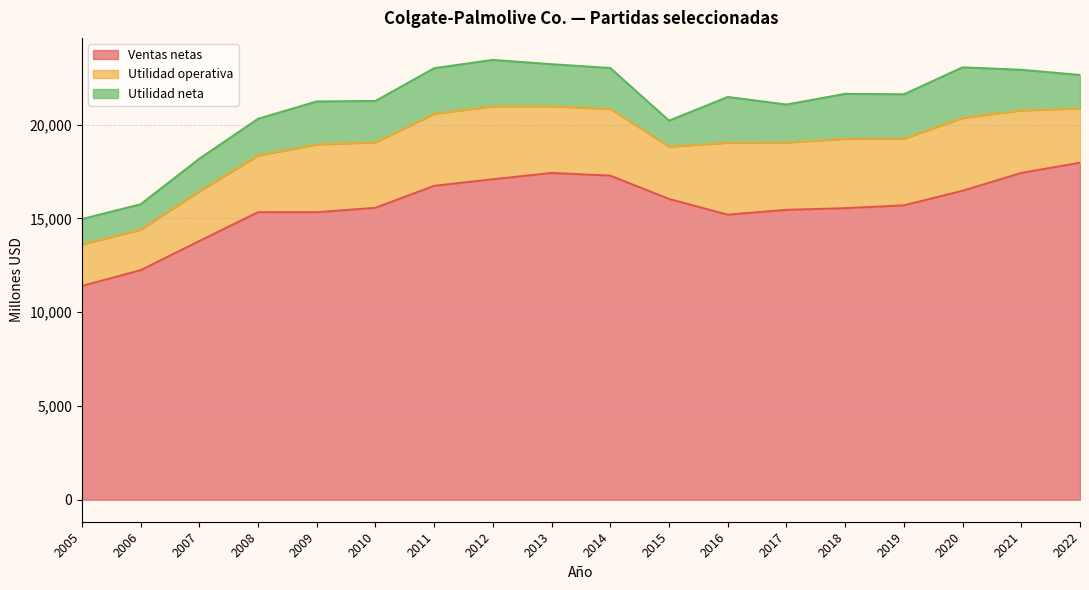

What is the total value across all series at 2011?

23006